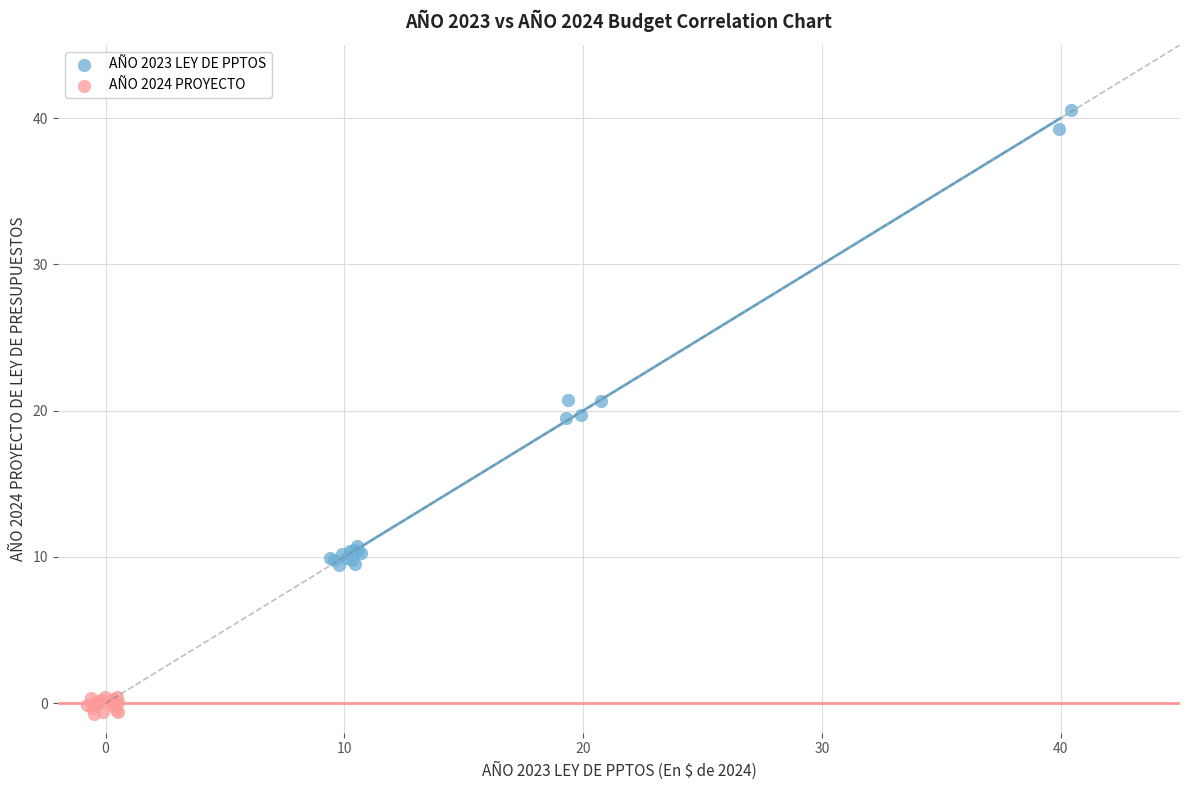

Which series reaches the maximum Y coordinate?

AÑO 2023 LEY DE PPTOS